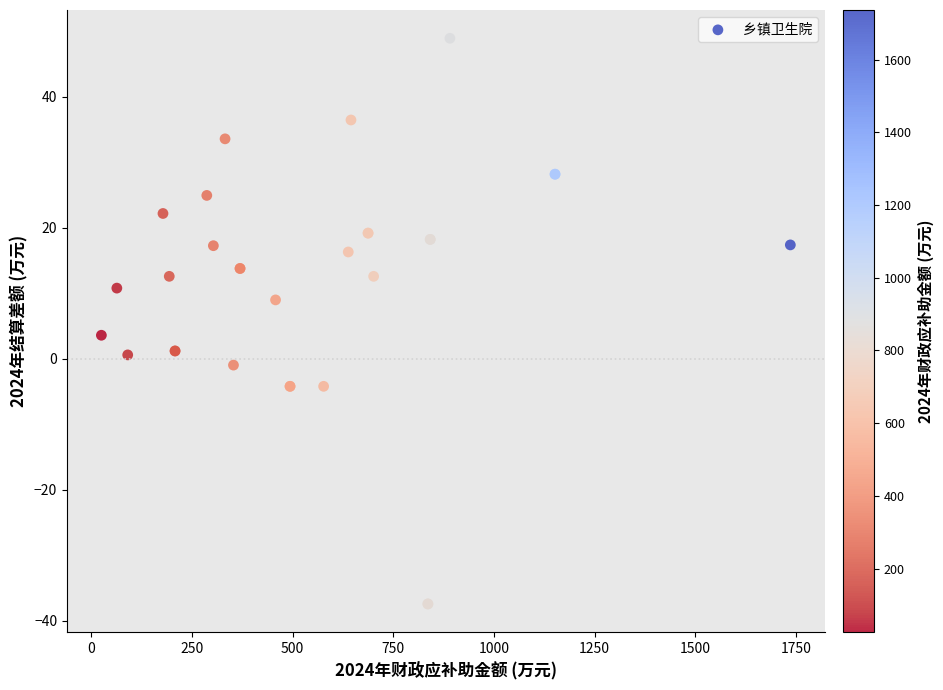

What Y value in the scatter plot is closest to 5?

3.6